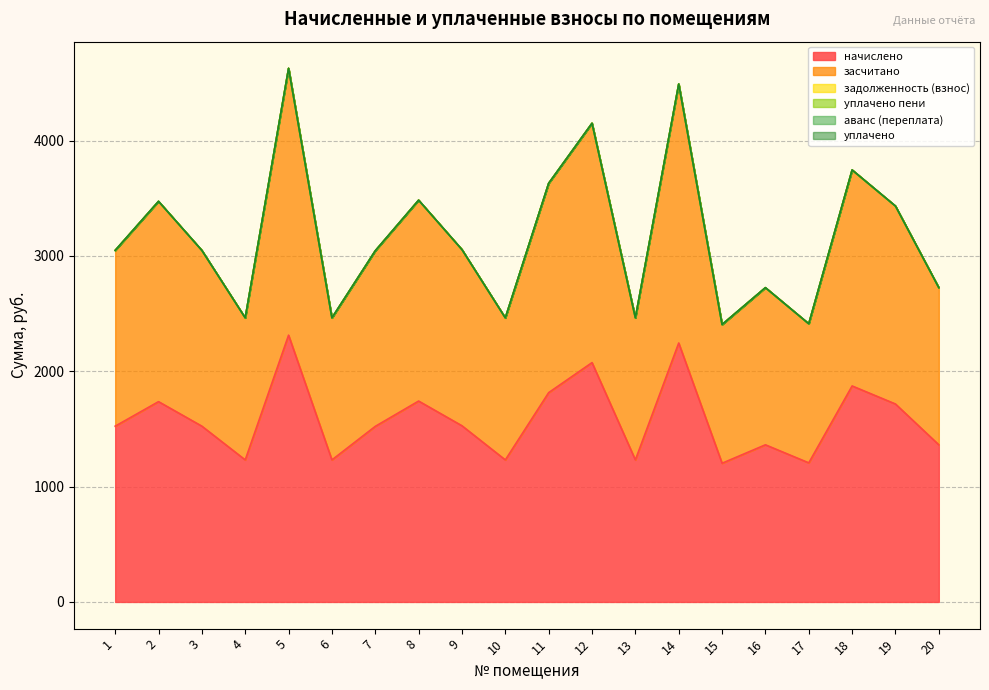

True or false: начислено and уплачено cross at least once.

False